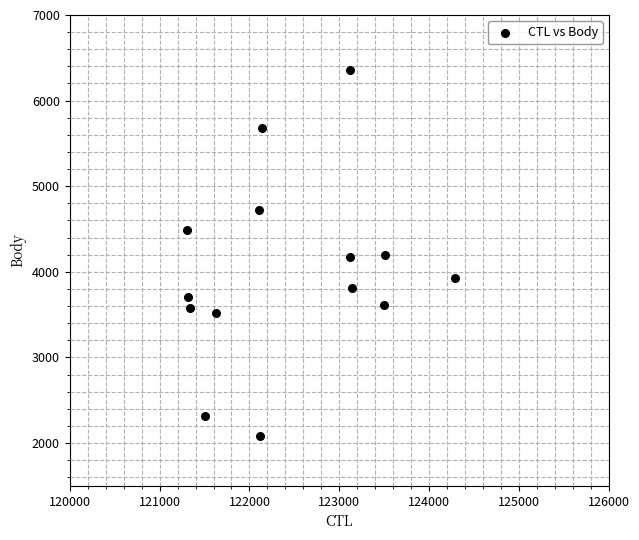

What is the range of X values (max minus min)?

2981